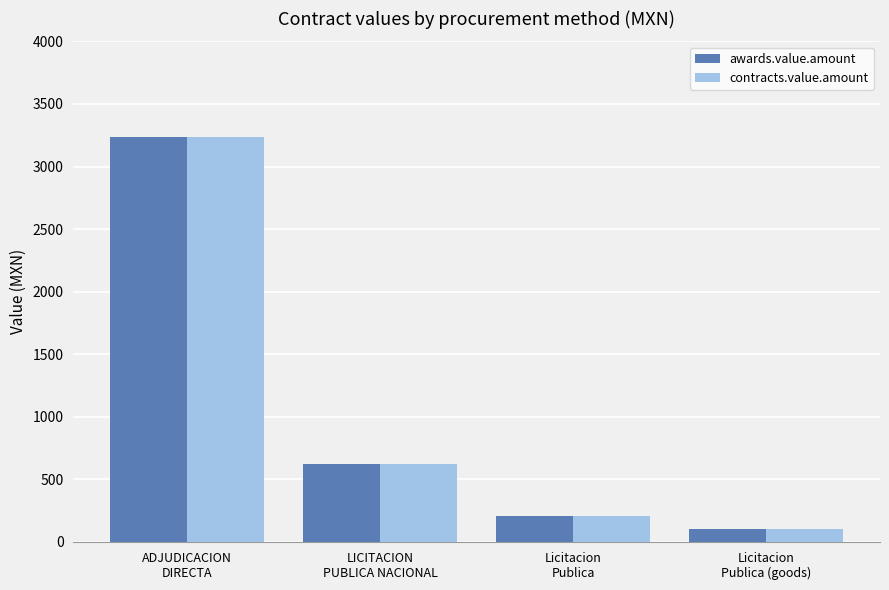

What is the sum of all awards.value.amount values?

4168.3